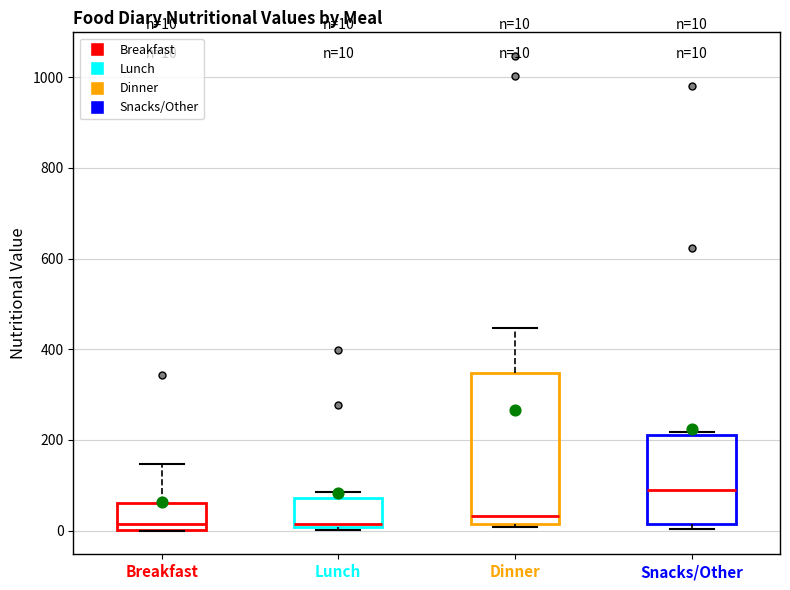

Which box's median line is the highest?

Snacks/Other